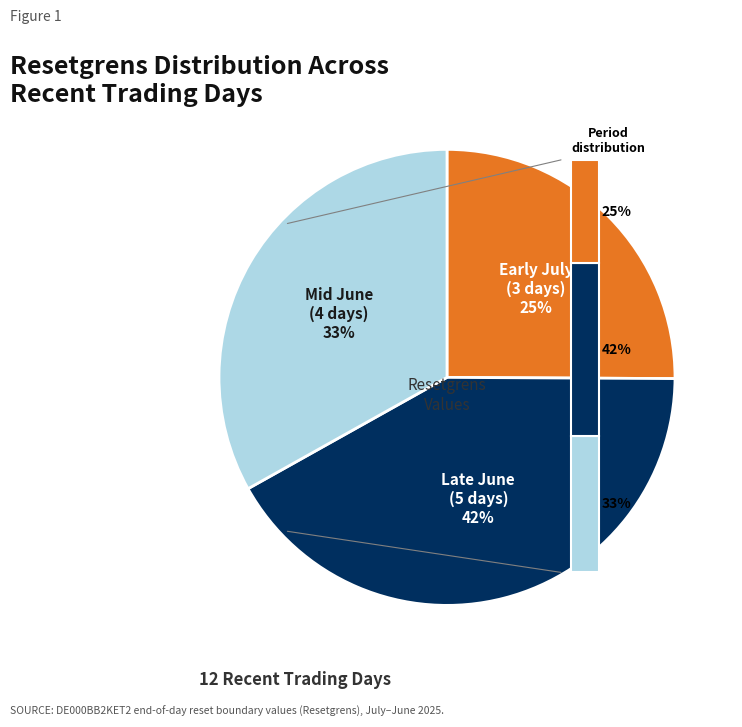

To the nearest percent, what portion does 2025-06-30 represent?

8%